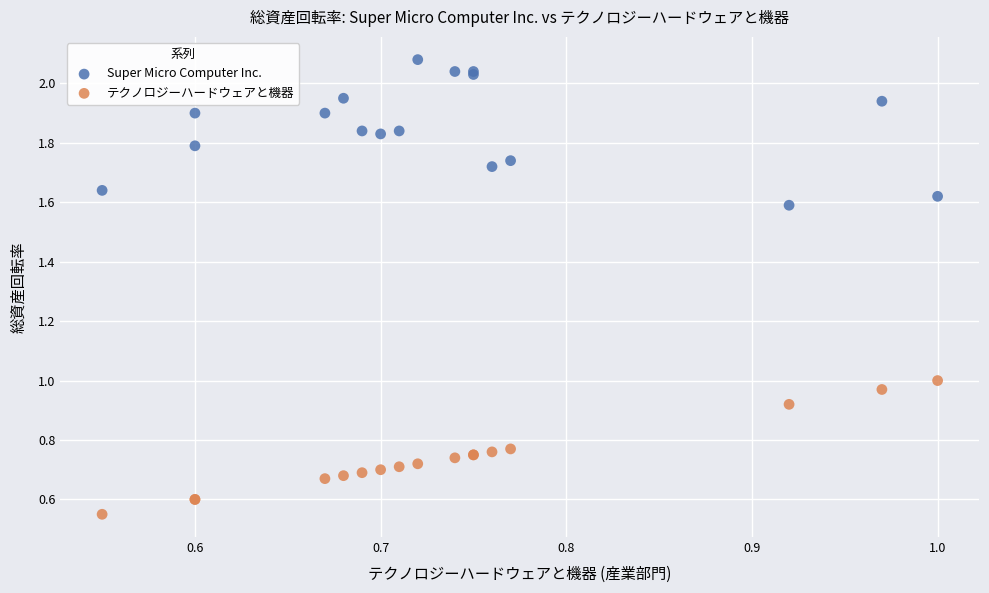

Which series reaches the minimum Y coordinate?

テクノロジーハードウェアと機器